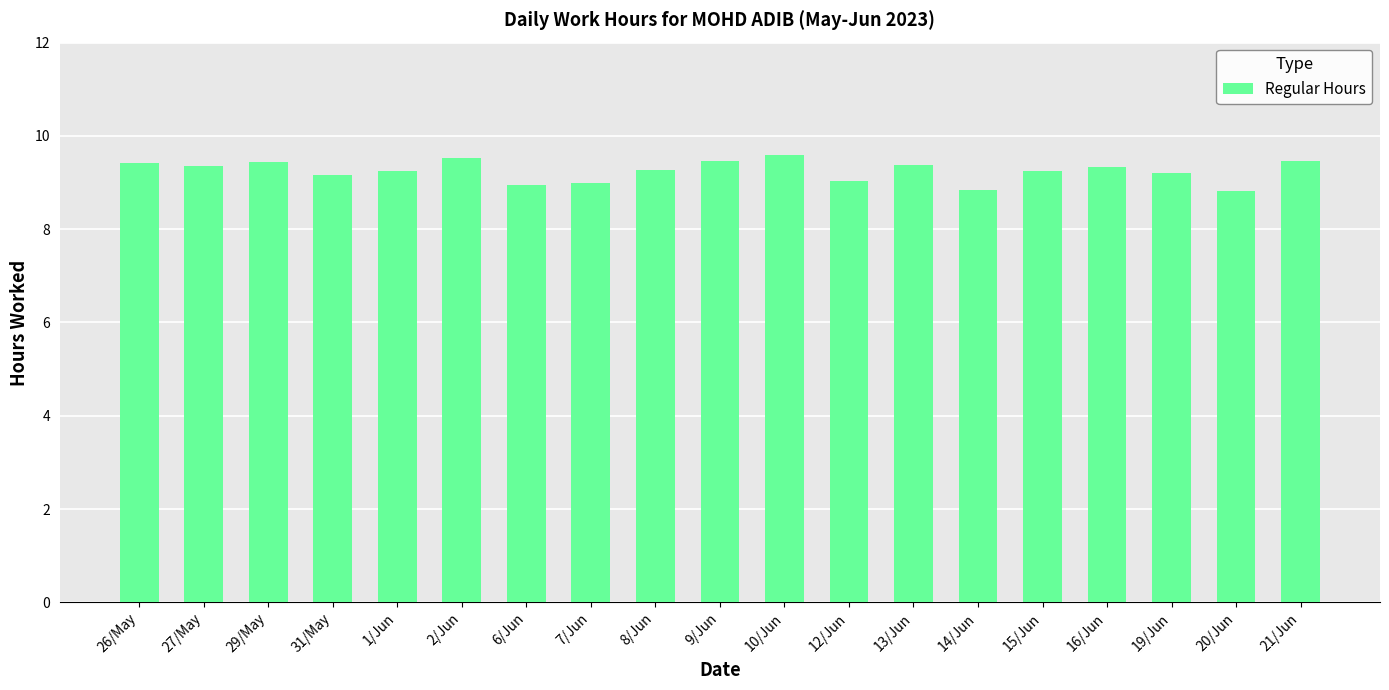

What is the label of the 8th bar from the right?

12/Jun